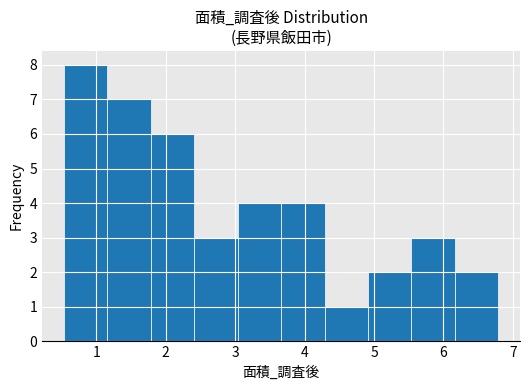

Reading left to right, list every bar in this chart as the range it spans on the x-axis followed by its height. Neither the bar edges nor the heights are printed on the chart, so give them approximately, as read against the axes.

0.5 to 1.2: 8
1.2 to 1.8: 7
1.8 to 2.4: 6
2.4 to 3.0: 3
3.0 to 3.7: 4
3.7 to 4.3: 4
4.3 to 4.9: 1
4.9 to 5.5: 2
5.5 to 6.2: 3
6.2 to 6.8: 2